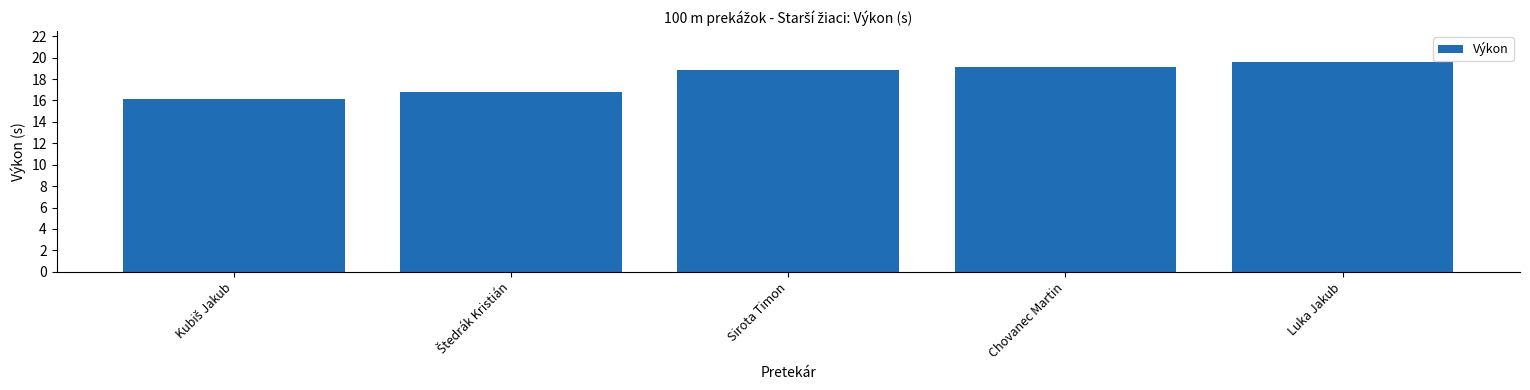

What is the maximum value shown in the chart?

19.6